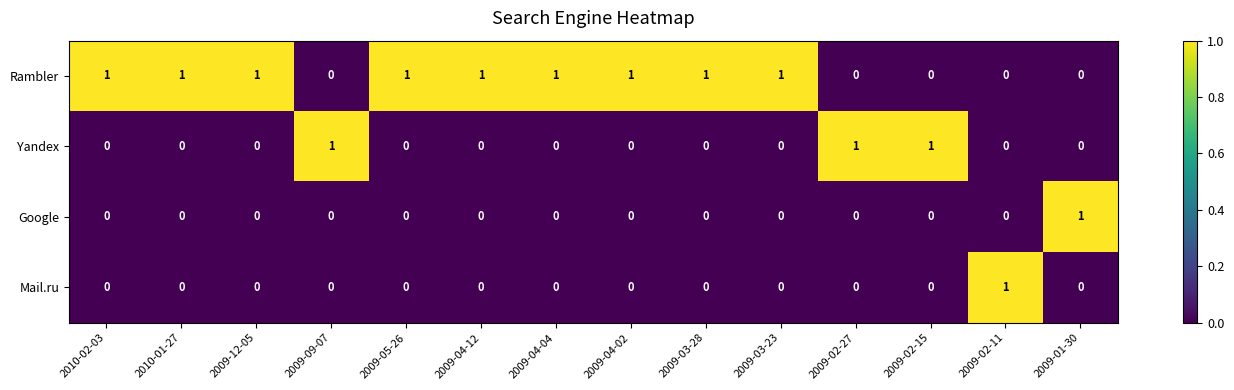

How many series are shown in this chart?

4